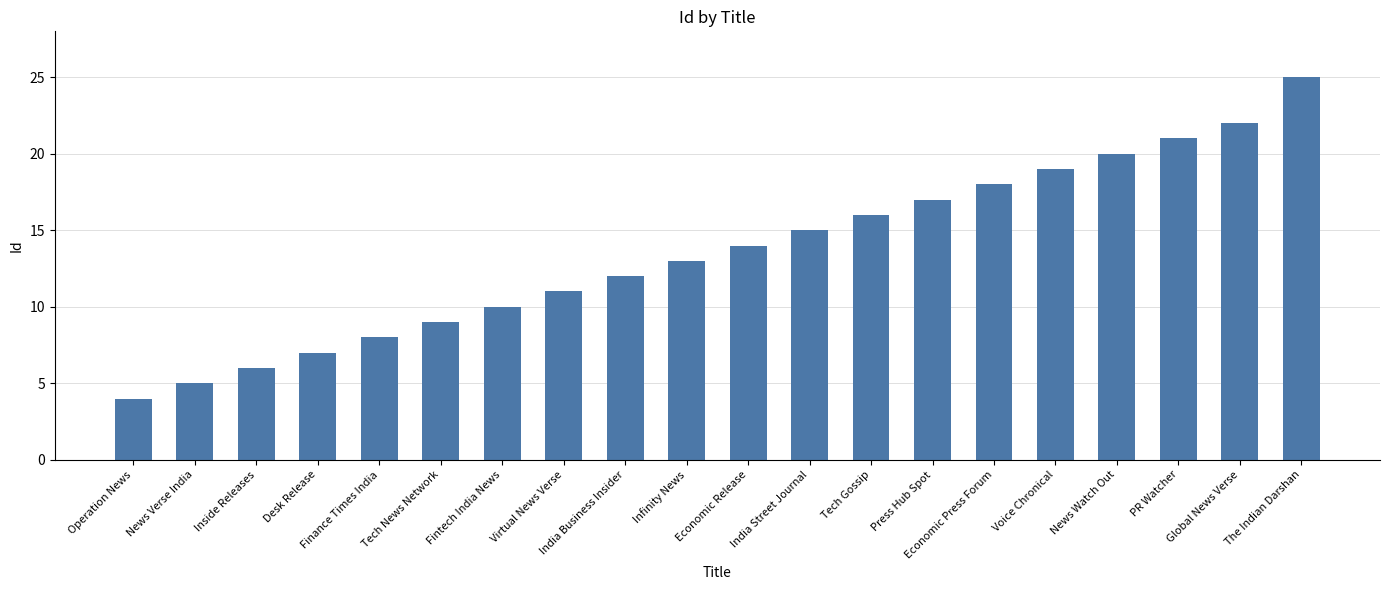

Reading left to right, list all the values displayed in this chart.

Operation News=4	News Verse India=5	Inside Releases=6	Desk Release=7	Finance Times India=8	Tech News Network=9	Fintech India News=10	Virtual News Verse=11	India Business Insider=12	Infinity News=13	Economic Release=14	India Street Journal=15	Tech Gossip=16	Press Hub Spot=17	Economic Press Forum=18	Voice Chronical=19	News Watch Out=20	PR Watcher=21	Global News Verse=22	The Indian Darshan=25